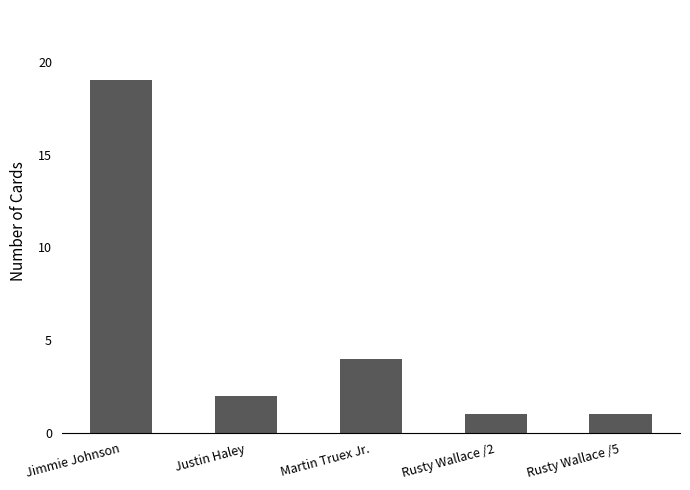

Where is the data nearest to the value 10?

Martin Truex Jr.